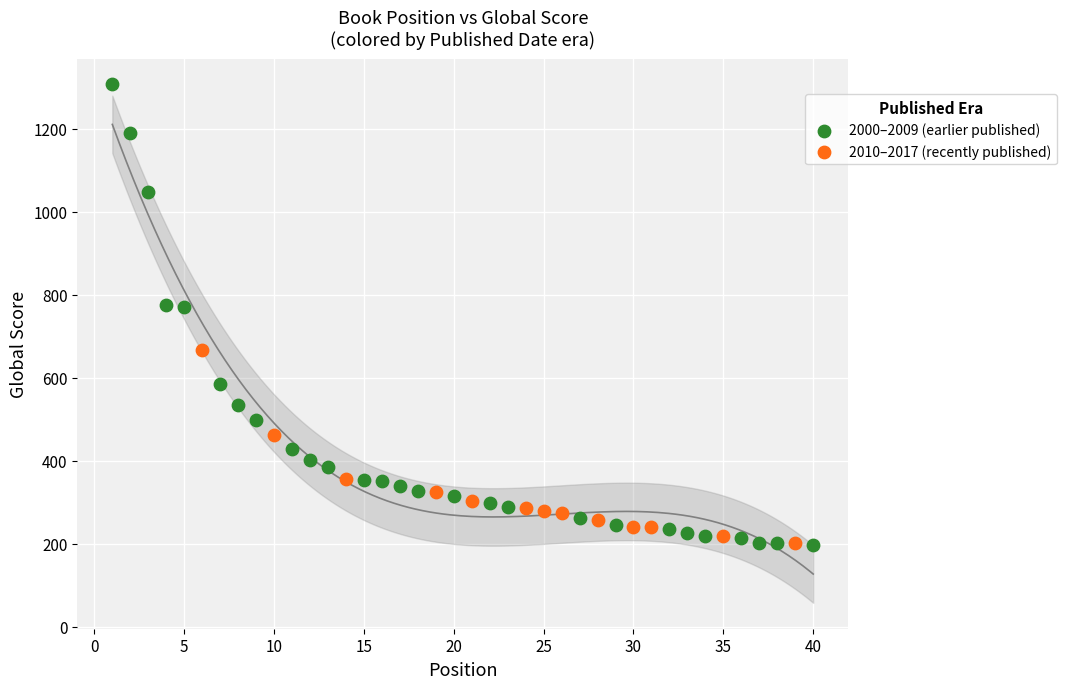

Which series contains the highest Y value?

2000–2009 (earlier published)